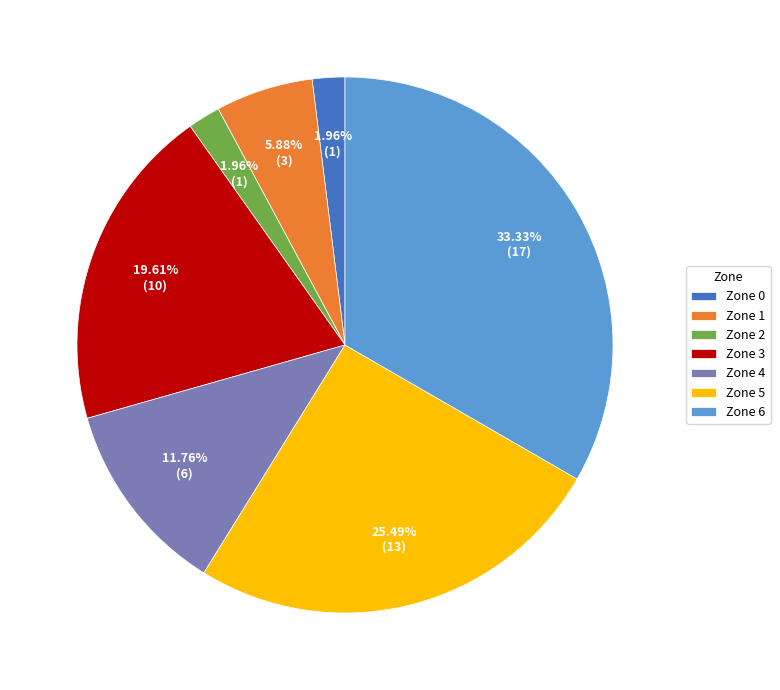

Which category has the biggest portion of the pie?

Zone 6